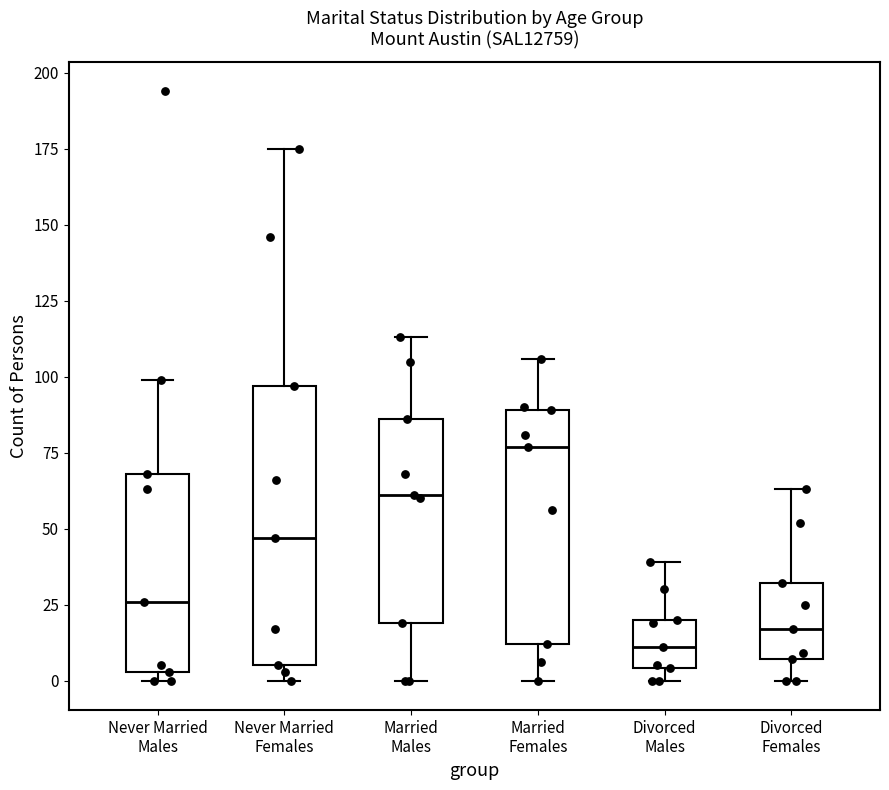

Where does the upper whisker of the box for Never Married Females end on the y-axis? The values are not printed on the chart, so give them approximately, as read against the axis.

175